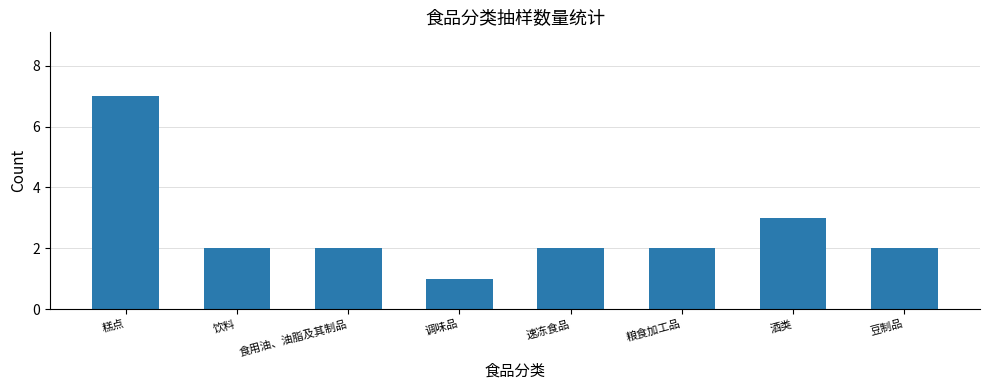

What is the change in value from 糕点 to 食用油、油脂及其制品?

-5